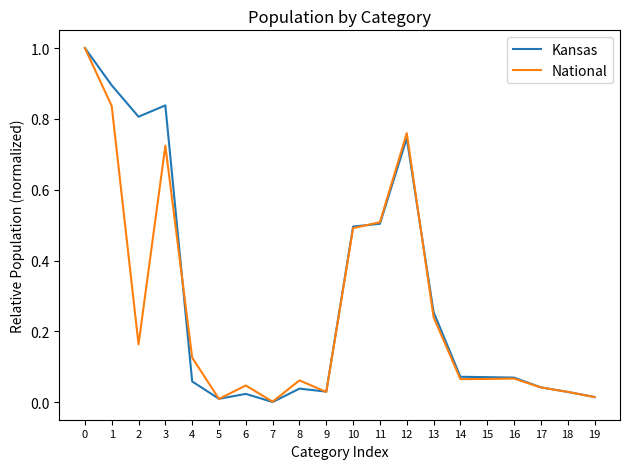

How many lines are shown in the chart?

2